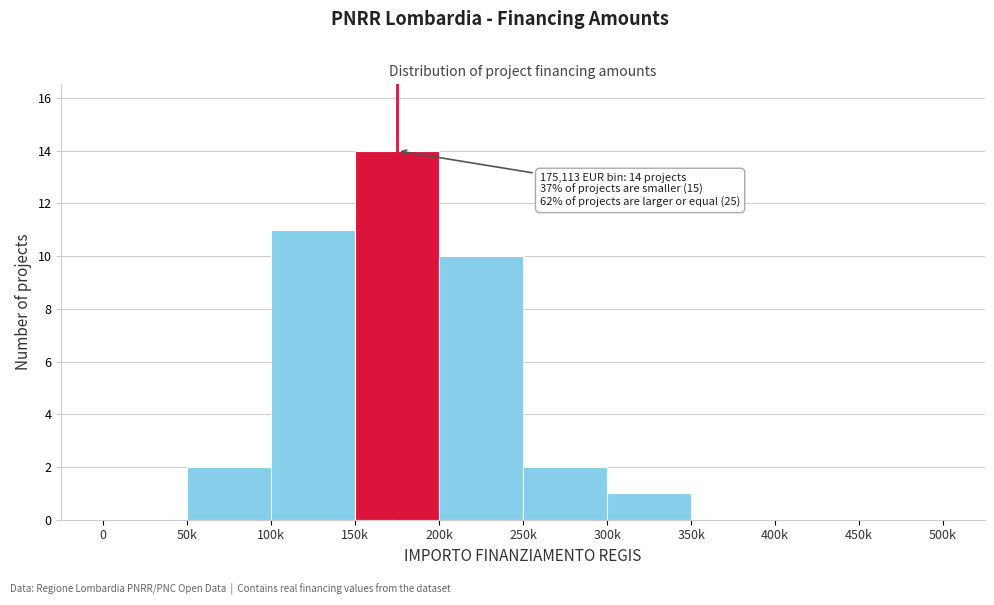

Reading left to right, list all the values displayed in this chart.

0=0	50k=2	100k=11	150k=14	200k=10	250k=2	300k=1	350k=0	400k=0	450k=0